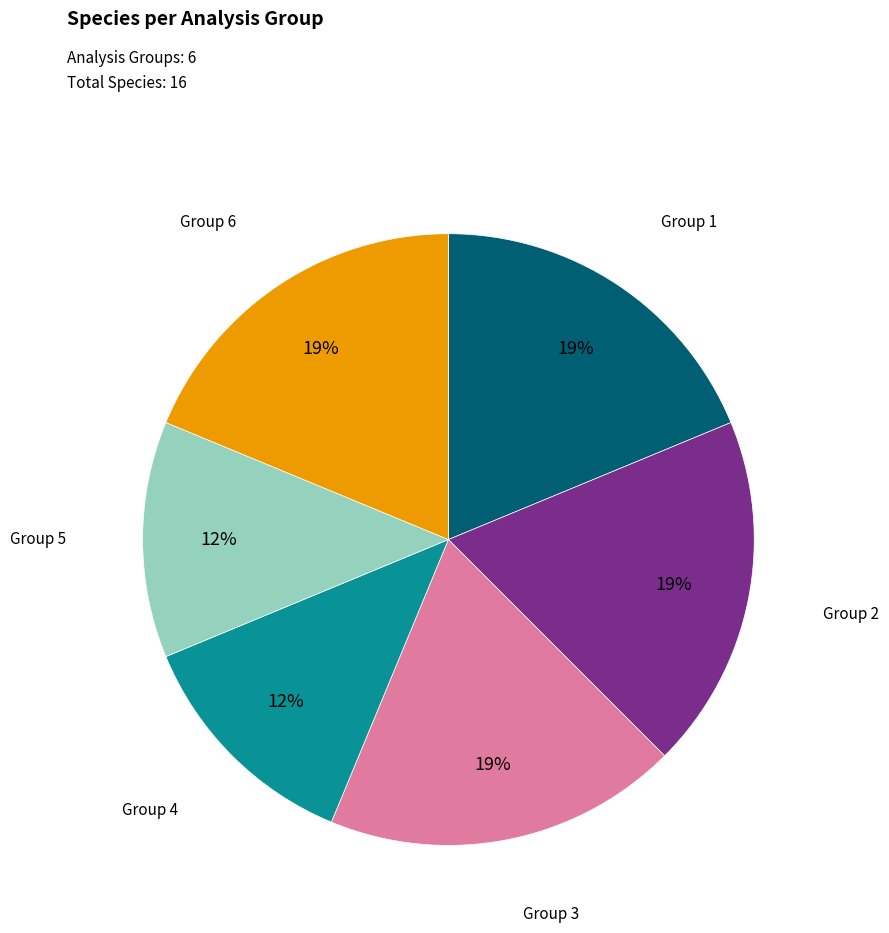

To the nearest percent, what is the average slice percentage?

17%